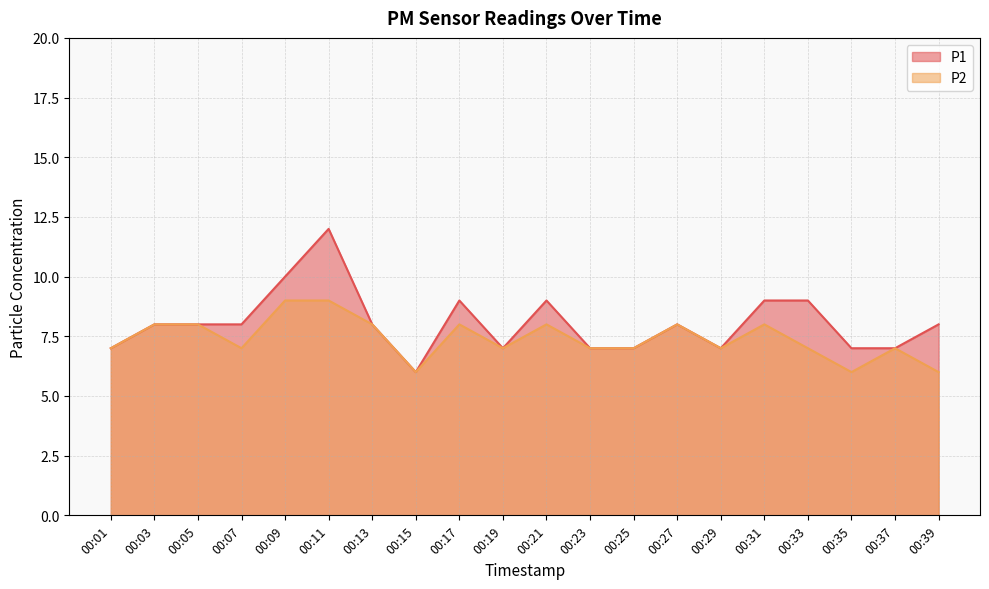

True or false: P1 has more than 1 points higher than both neighbors.

True